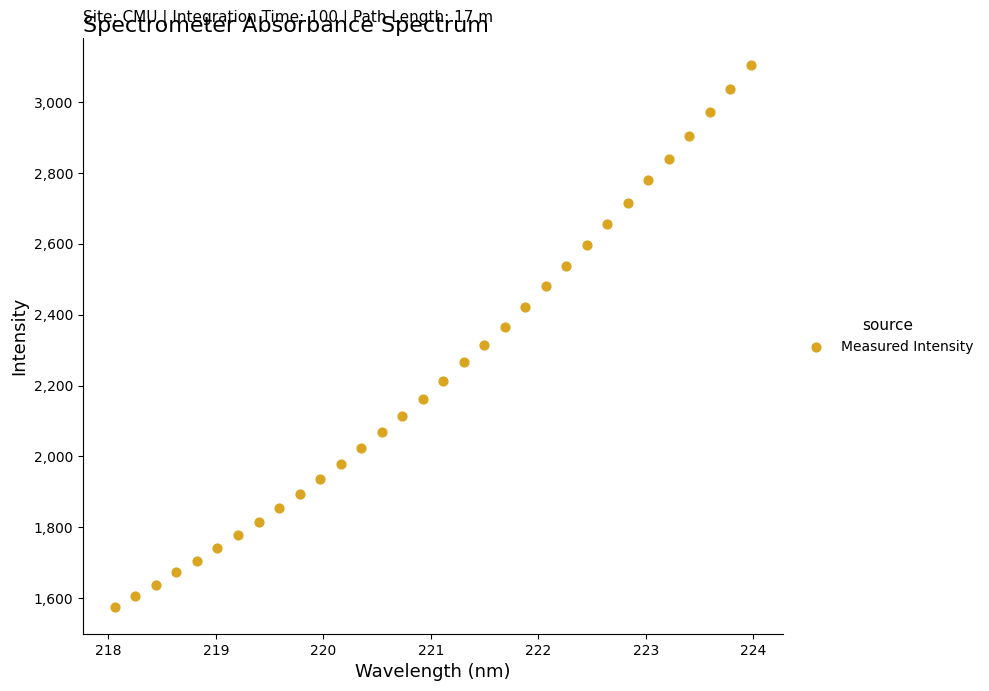

What is the range of X values (max minus min)?

5.9